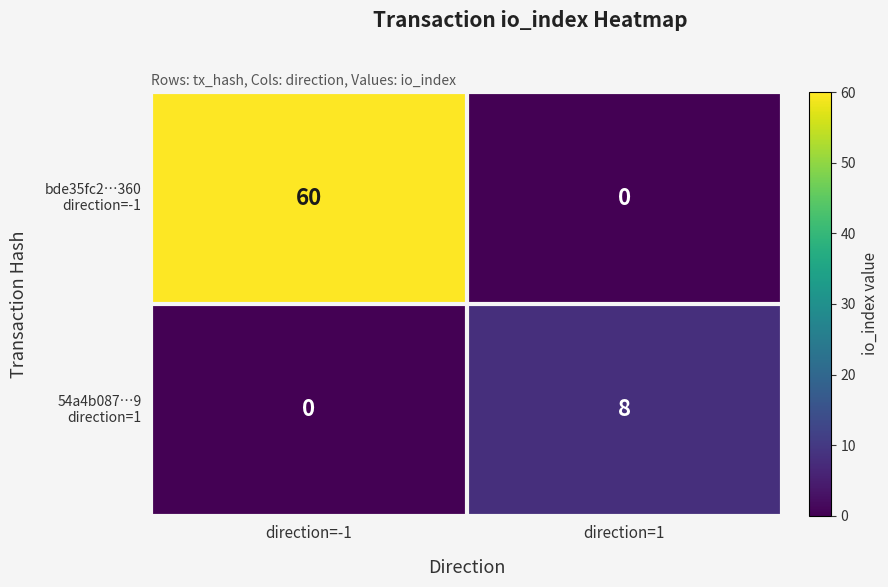

At which category is the sum across all series the highest?

direction=-1